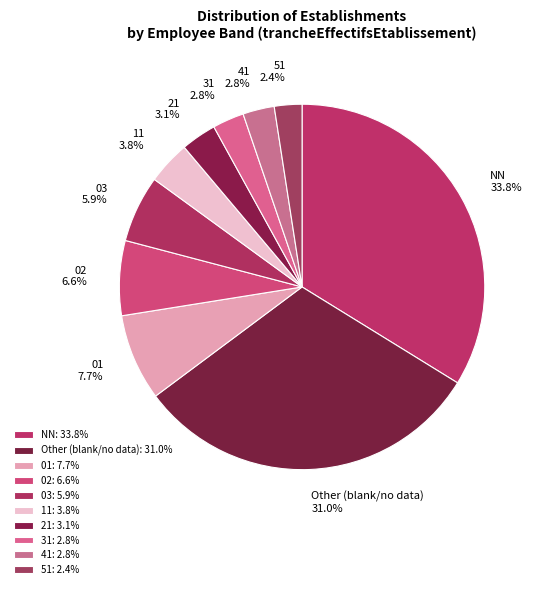

What percentage is the 31 slice, to the nearest percent?

3%